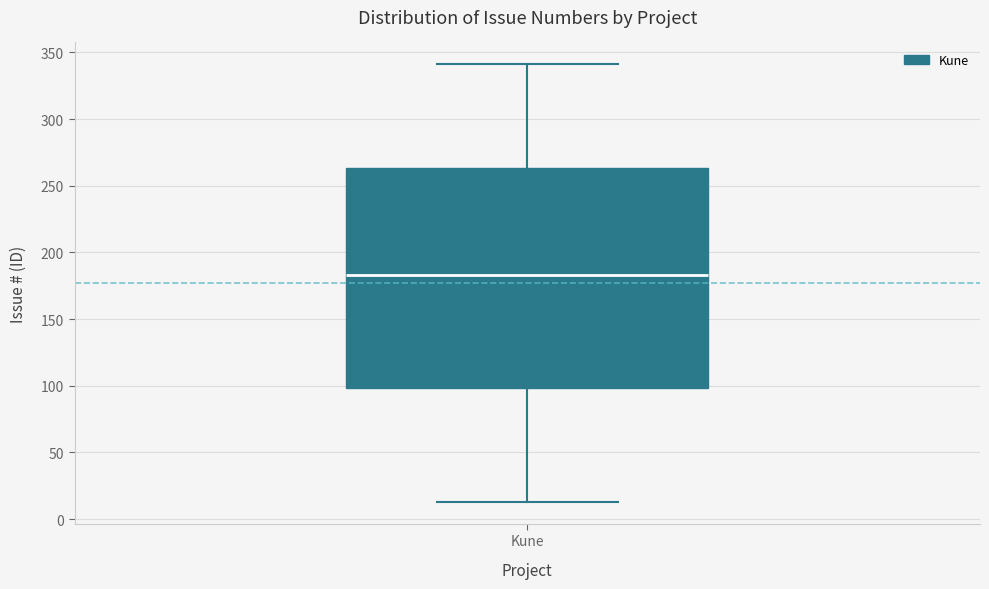

Transcribe this box plot: give where the median line is, the range the box spans, and where the two whiskers end, as read against the y-axis. The values are not printed on the chart, so give them approximately, as read against the axis.

median 185, box 100 to 265, whiskers 15 to 340